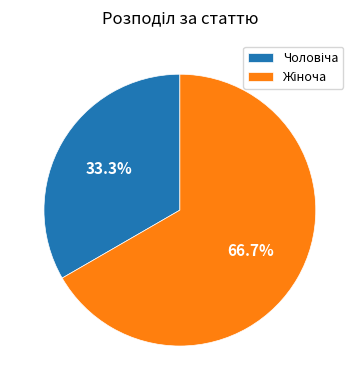

Is there a majority slice in this chart?

Yes